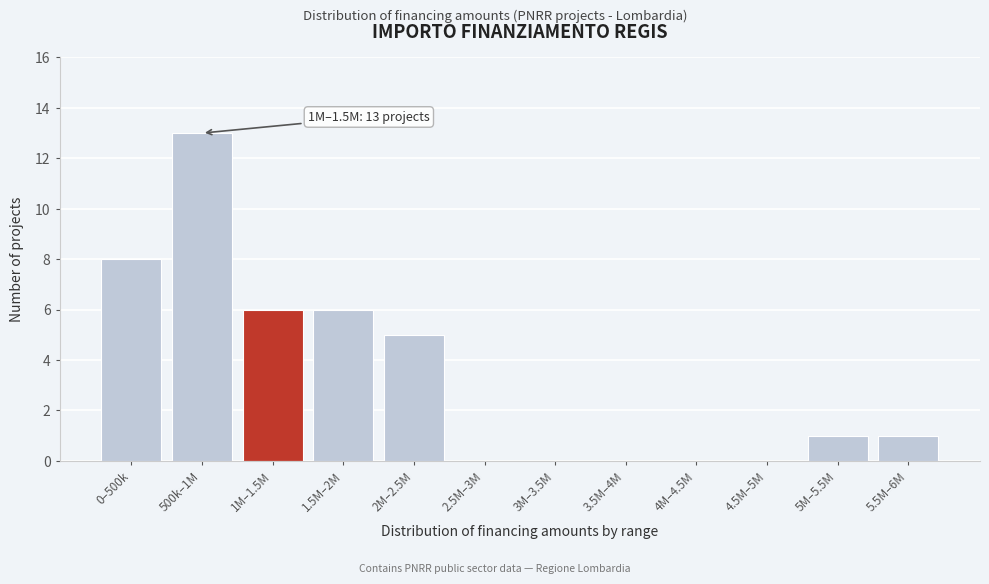

Reading right to left, list all the values displayed in this chart.

5.5M–6M=1	5M–5.5M=1	4.5M–5M=0	4M–4.5M=0	3.5M–4M=0	3M–3.5M=0	2.5M–3M=0	2M–2.5M=5	1.5M–2M=6	1M–1.5M=6	500k–1M=13	0–500k=8